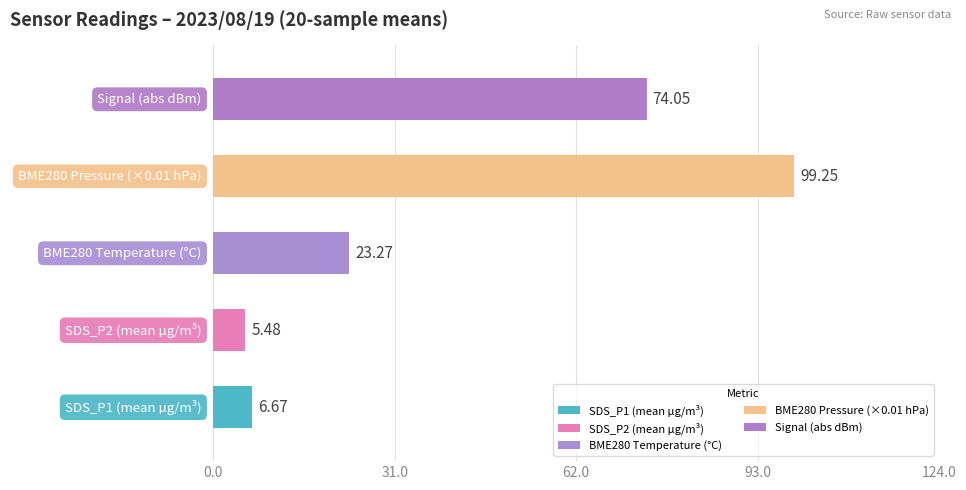

What is the difference between the maximum and minimum values?

93.8